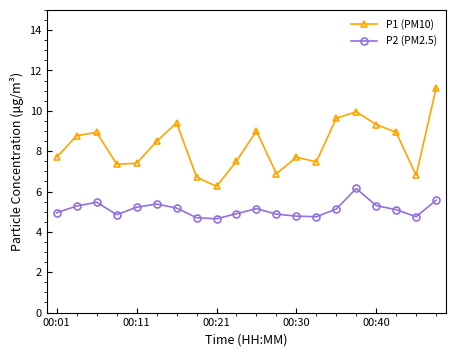

What is the difference between the maximum and minimum values in the P1 (PM10) series?

4.9